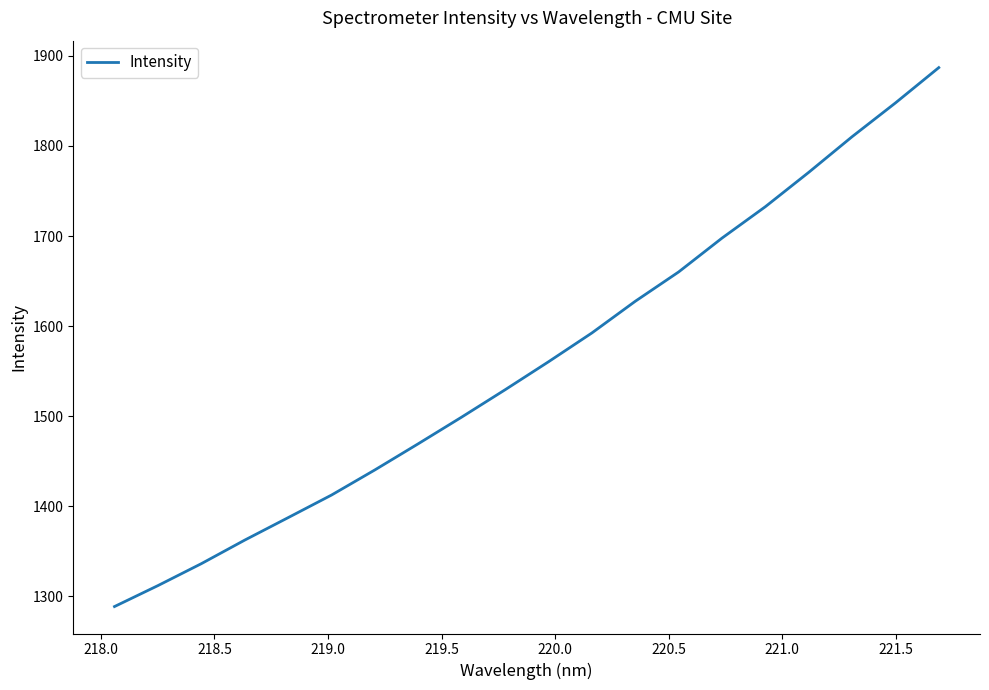

What is the difference between the maximum and minimum values?

598.2